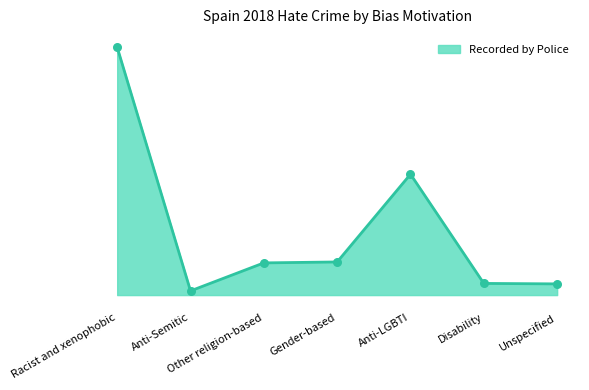

Between Other religion-based and Gender-based, which is larger?

Gender-based